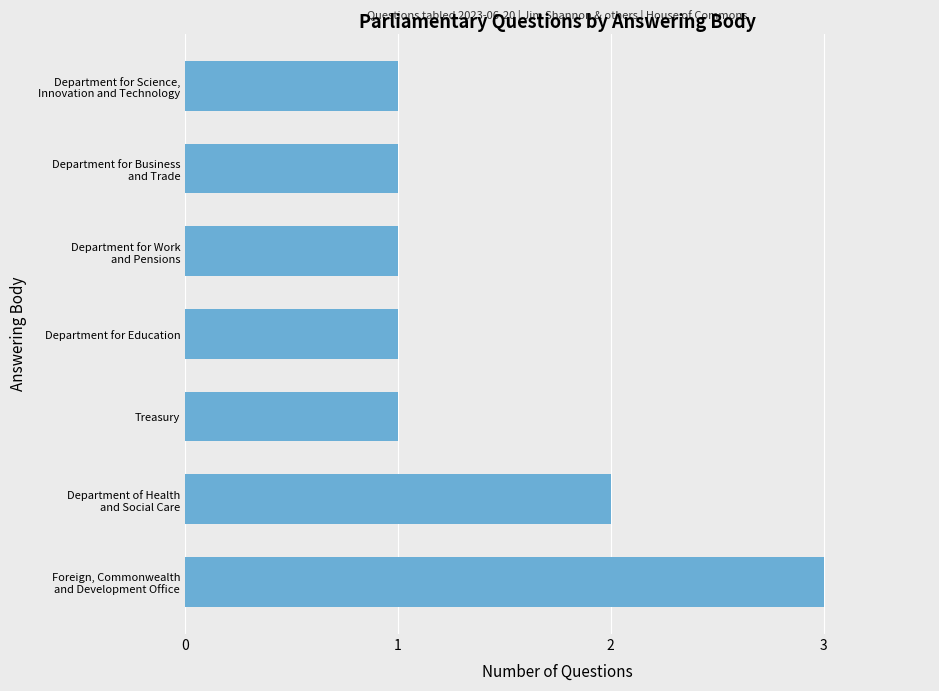

What is the greatest value displayed?

3